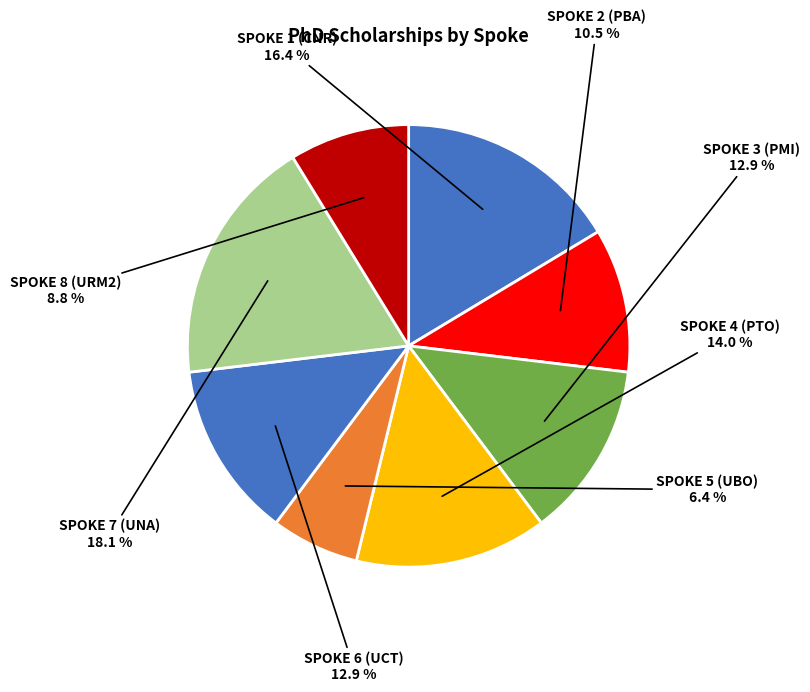

How many segments does this pie chart have?

8